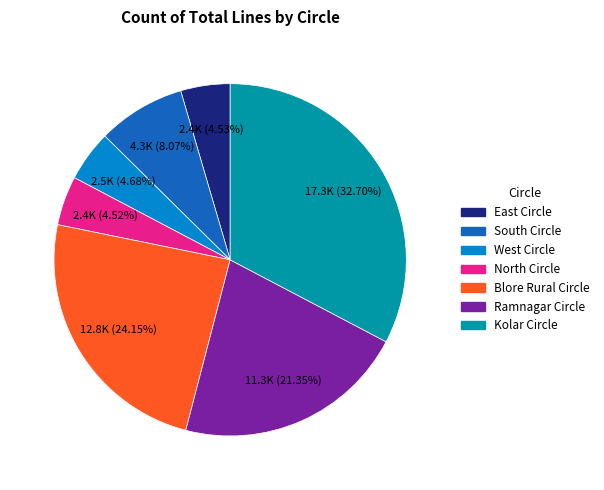

To the nearest percent, what portion does Ramnagar Circle represent?

21%